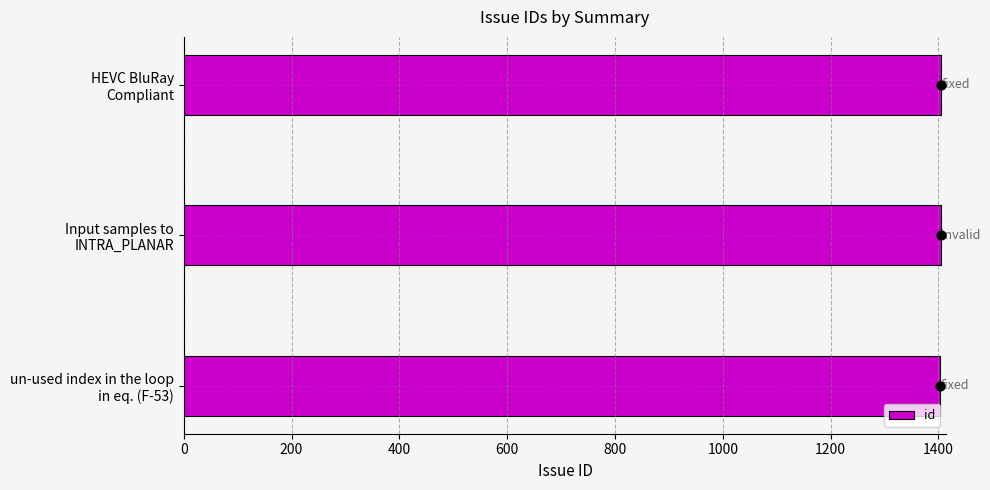

What is the average value of the id series?

1404